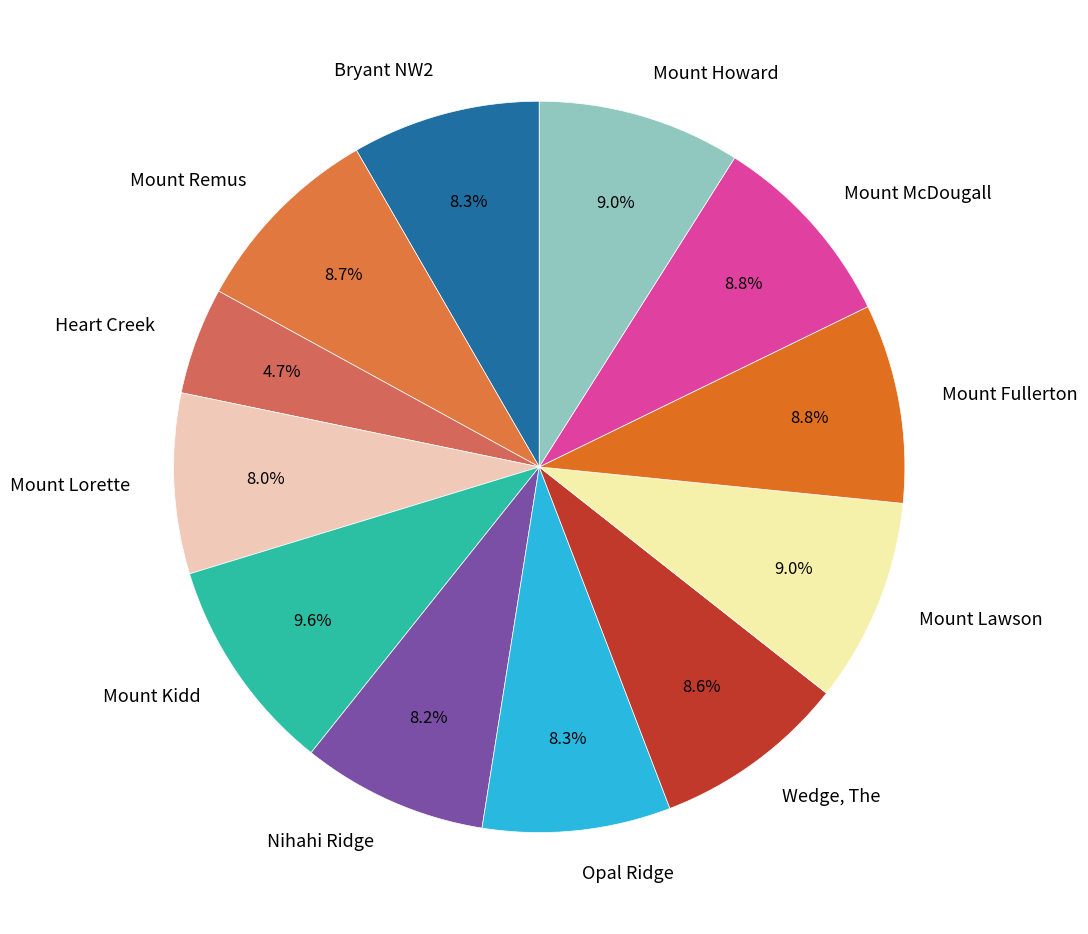

Is Mount Lorette the majority of the pie?

No